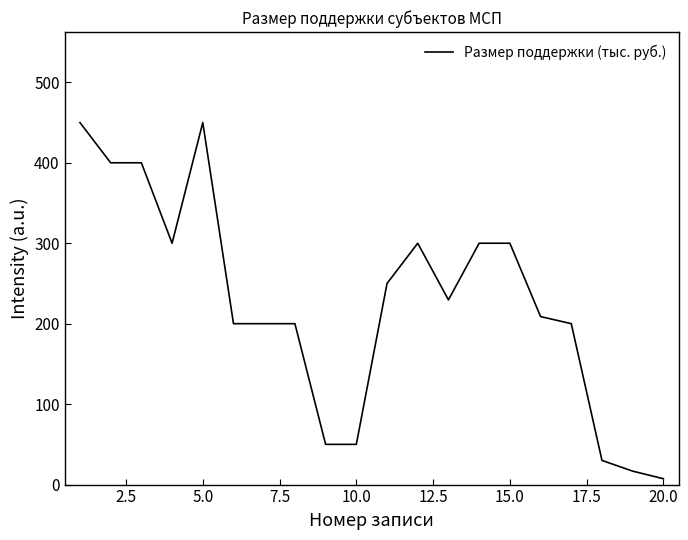

What is the maximum value shown in the chart?

450.0